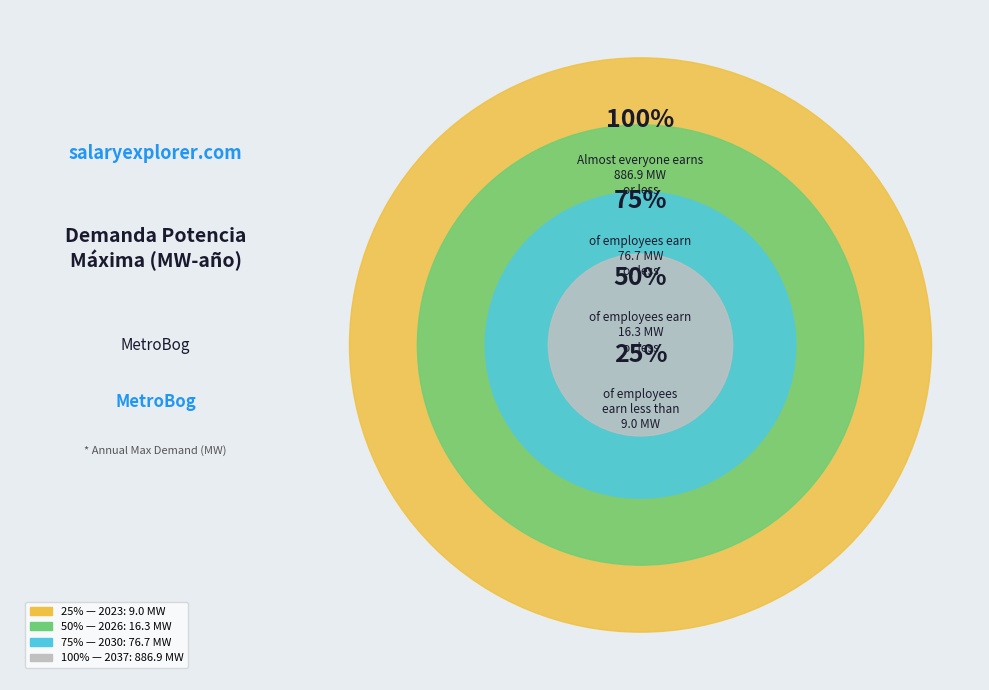

What is the smallest slice in the pie chart?

2023